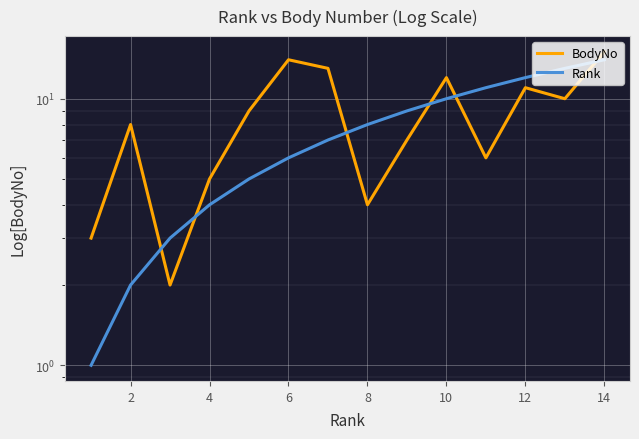

Which series has the largest total across all categories?

BodyNo